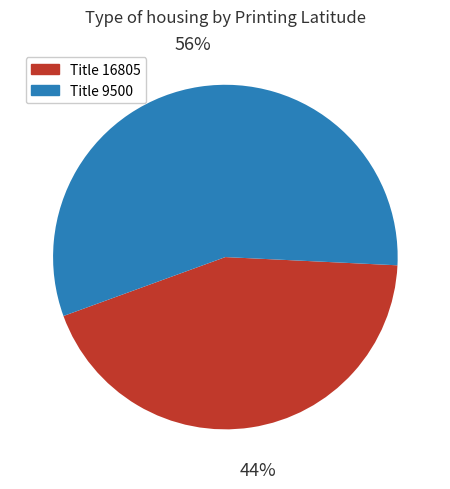

Does any single category account for the majority?

Yes